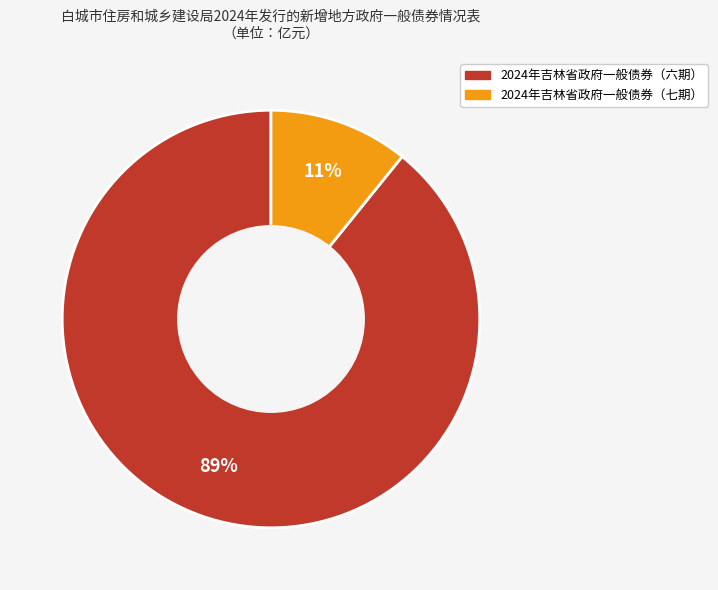

Rank the categories by value from highest to lowest.

2024年吉林省政府一般债券（六期）, 2024年吉林省政府一般债券（七期）